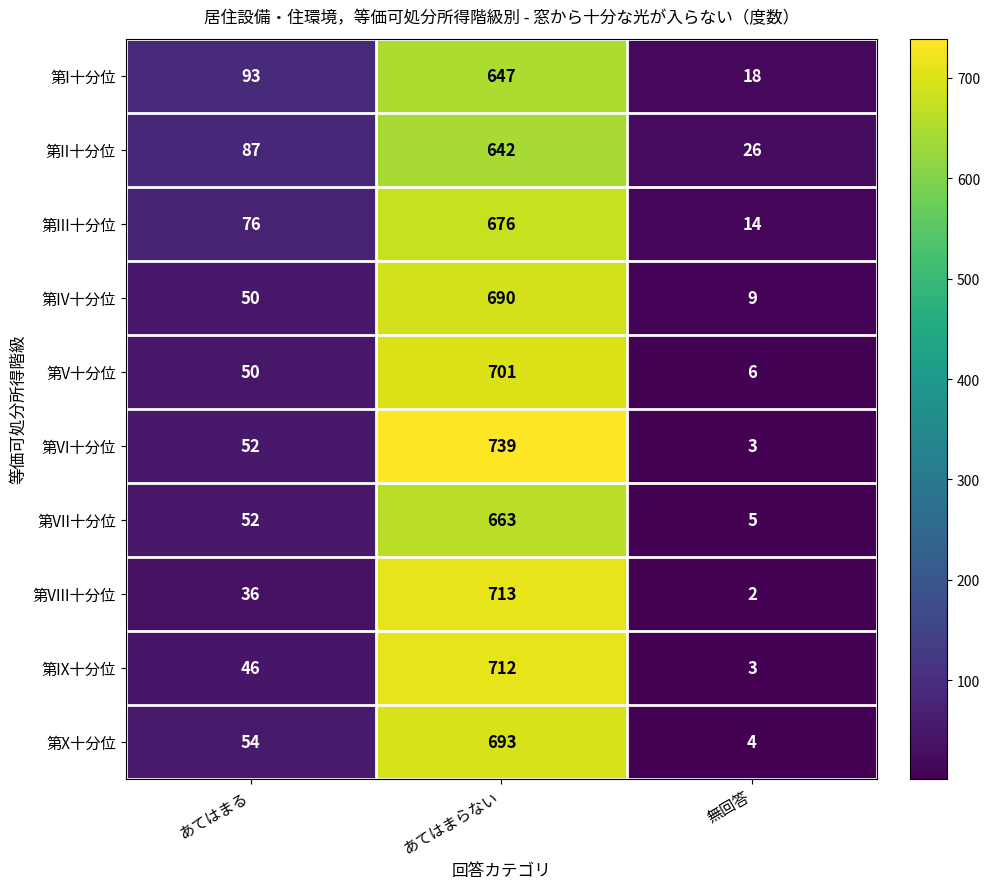

List the labels in order of 第IX十分位 value, smallest first.

無回答, あてはまる, あてはまらない